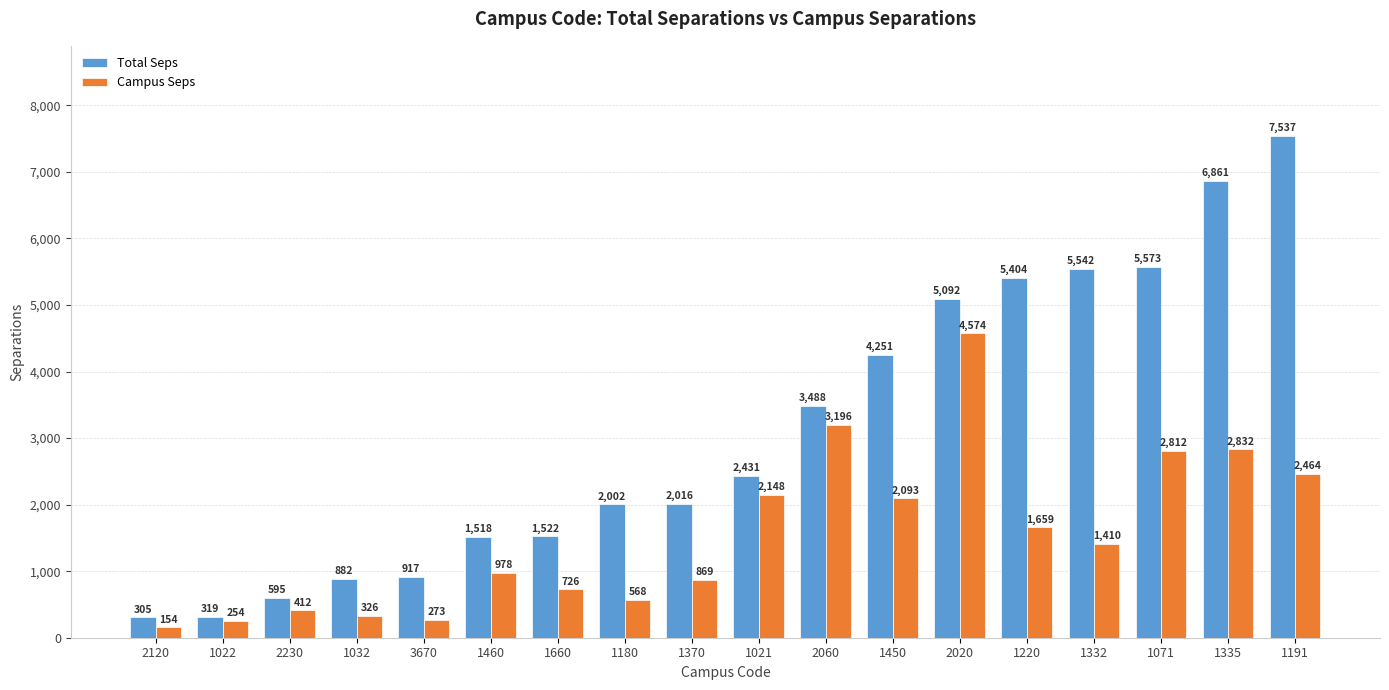

What is the total value across all series at 1370?

2885.2